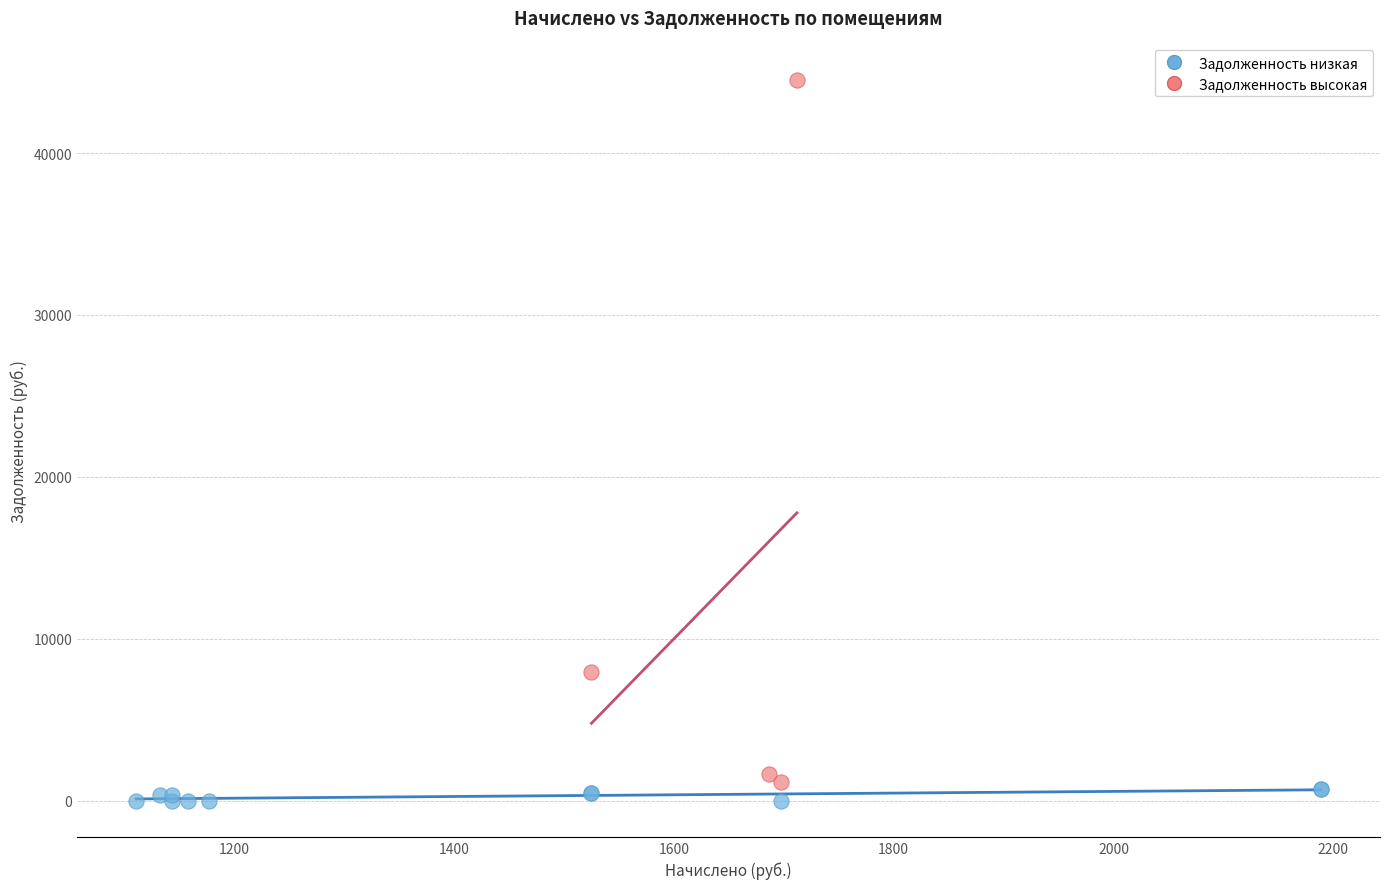

Which series has the widest spread of Y values?

Задолженность высокая